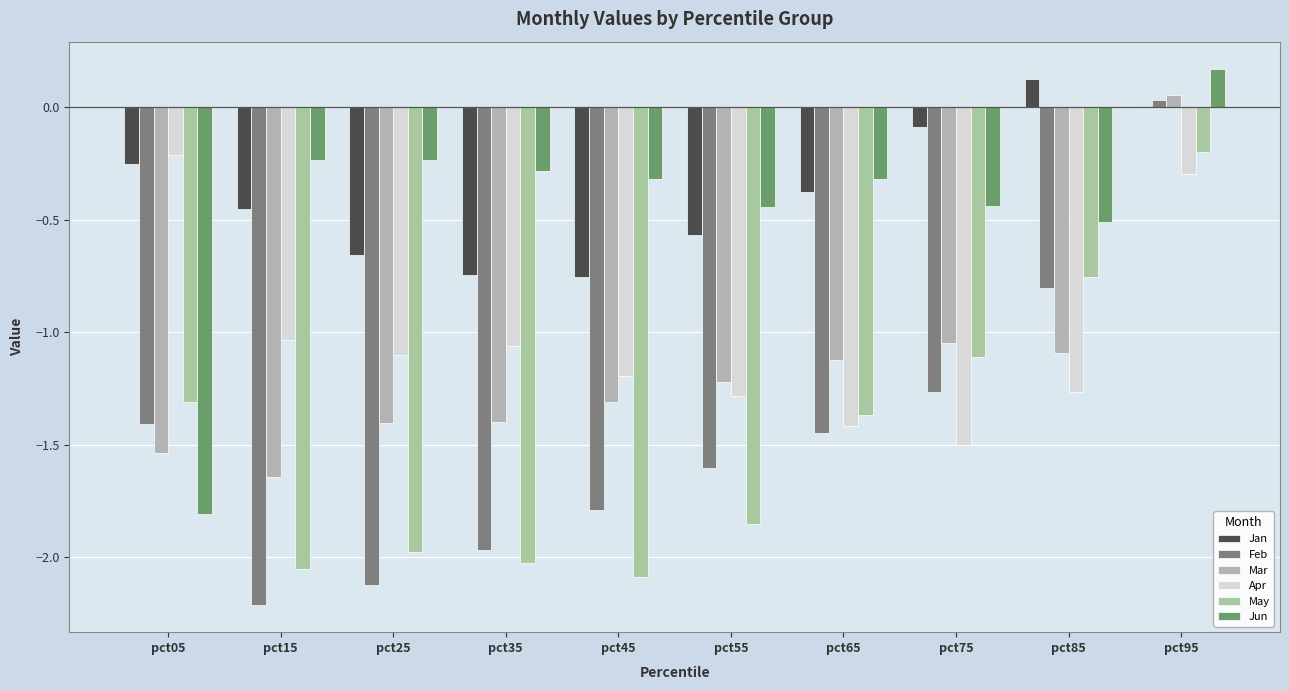

At which label does Jan reach its peak?

pct85